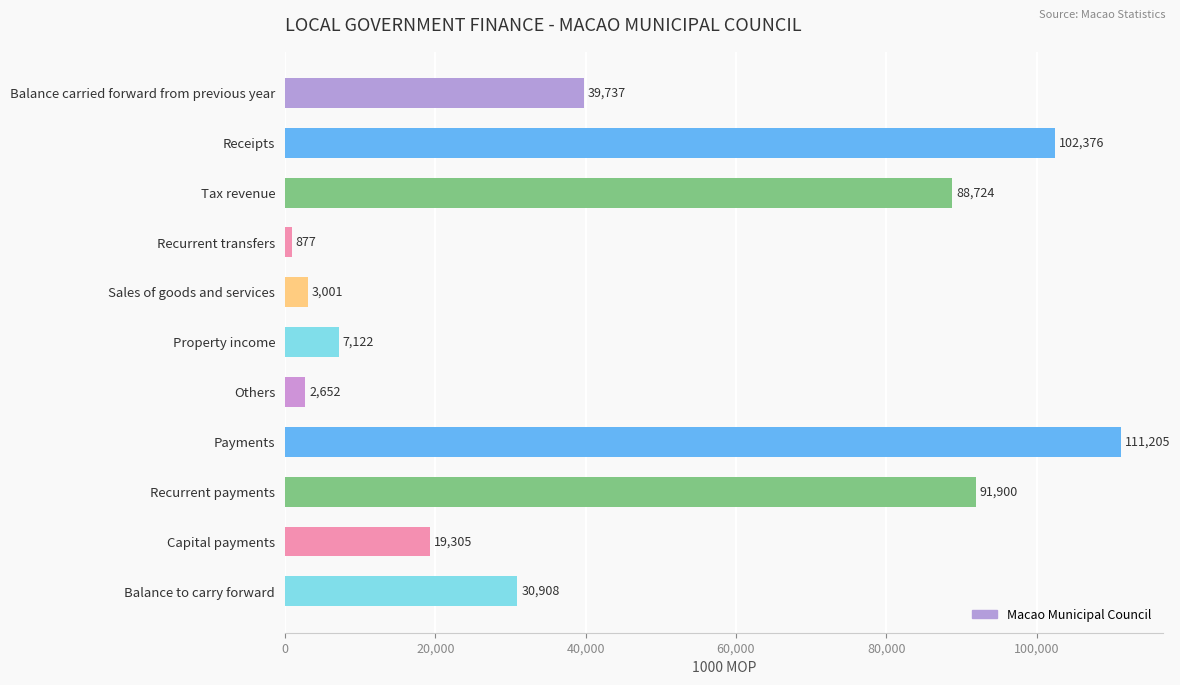

Reading top to bottom, list all the values displayed in this chart.

39737	102376	88724	877	3001	7122	2652	111205	91900	19305	30908